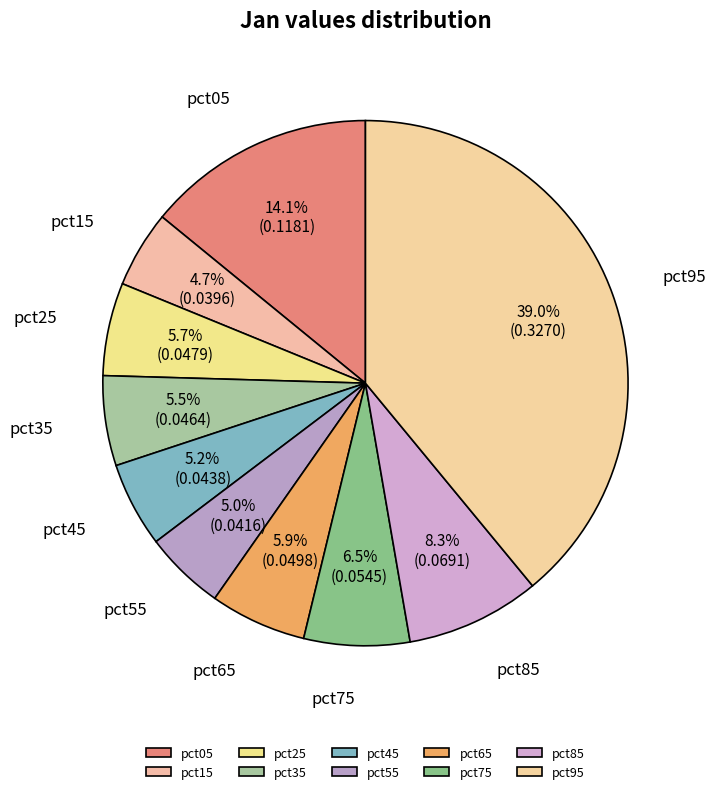

To the nearest percent, what is the difference between the largest and smallest slice percentages?

34%